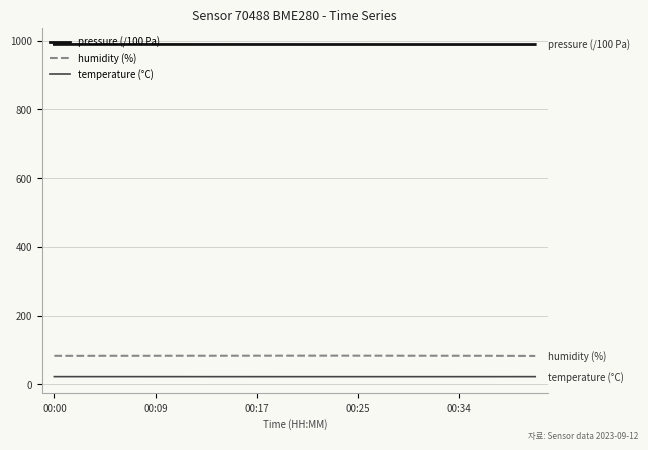

List the series in order of their peak value, lowest first.

temperature (°C), humidity (%), pressure (/100 Pa)